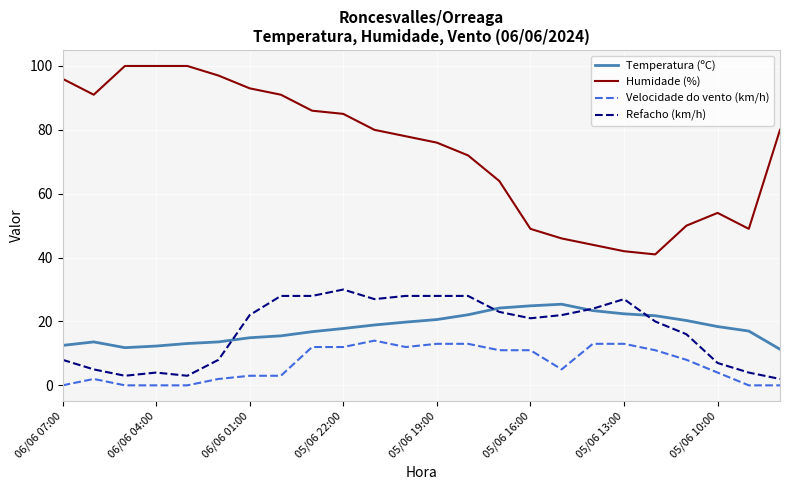

True or false: Refacho (km/h) and Humidade (%) intersect in this chart.

False